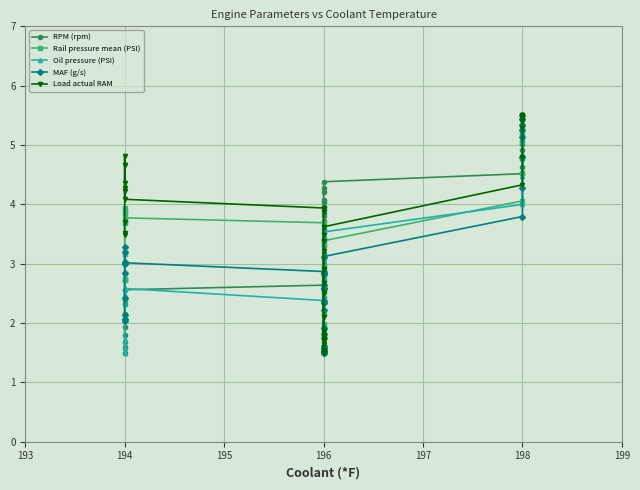

True or false: Load actual RAM and RPM (rpm) cross at least once.

True